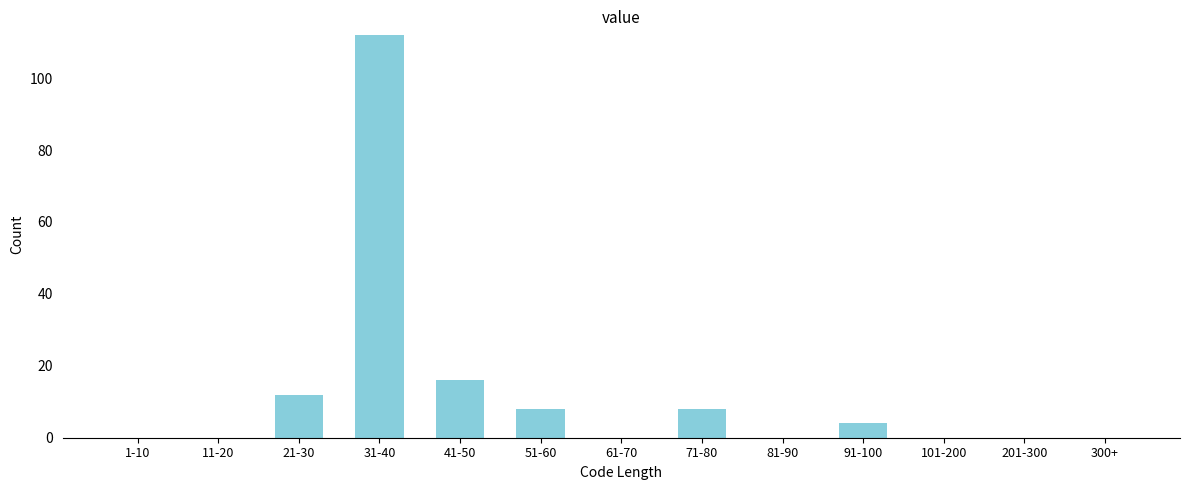

Reading left to right, list all the values displayed in this chart.

1-10=0	11-20=0	21-30=12	31-40=112	41-50=16	51-60=8	61-70=0	71-80=8	81-90=0	91-100=4	101-200=0	201-300=0	300+=0